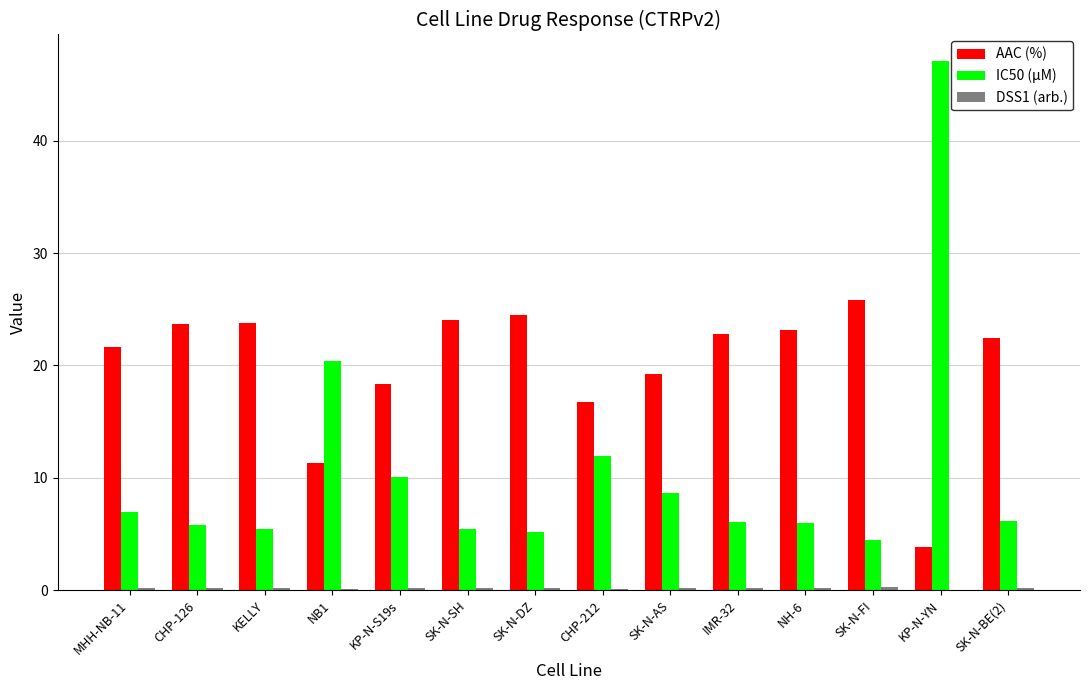

Which series has the largest range (max minus min)?

IC50 (µM)